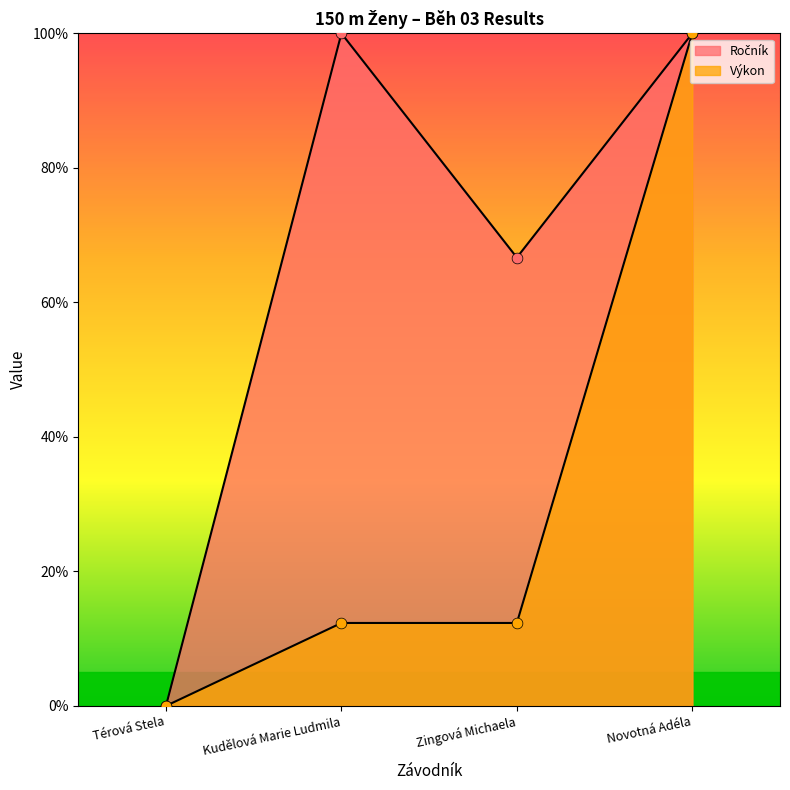

Which series reaches the minimum Y coordinate?

Ročník